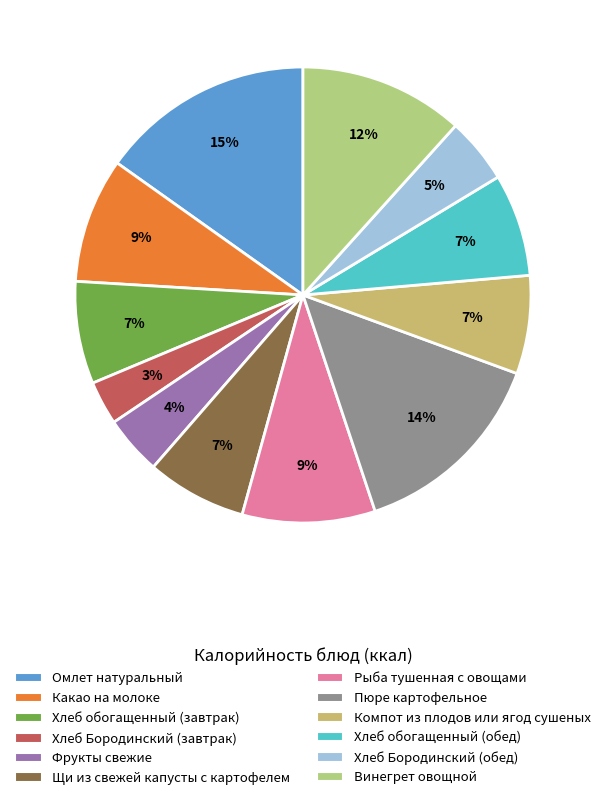

To the nearest percent, what percentage of the pie is Какао на молоке?

9%